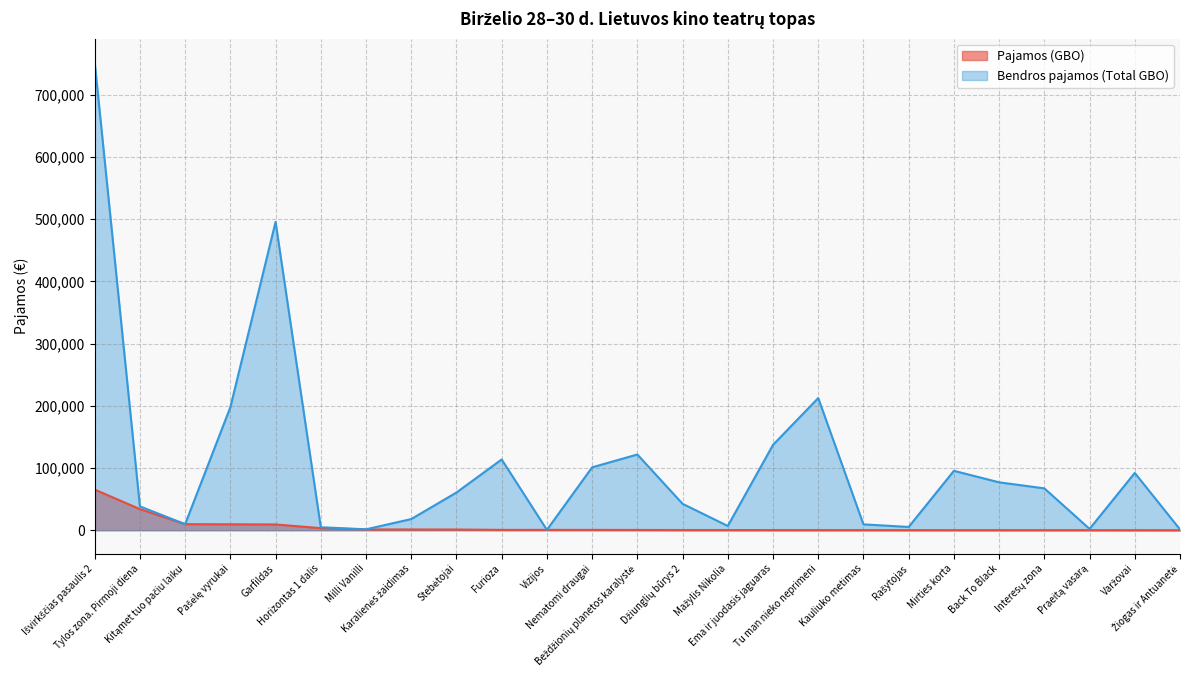

Between Tylos zona. Pirmoji diena and Ema ir juodasis jaguaras, which series saw the biggest shift?

Bendros pajamos (Total GBO)